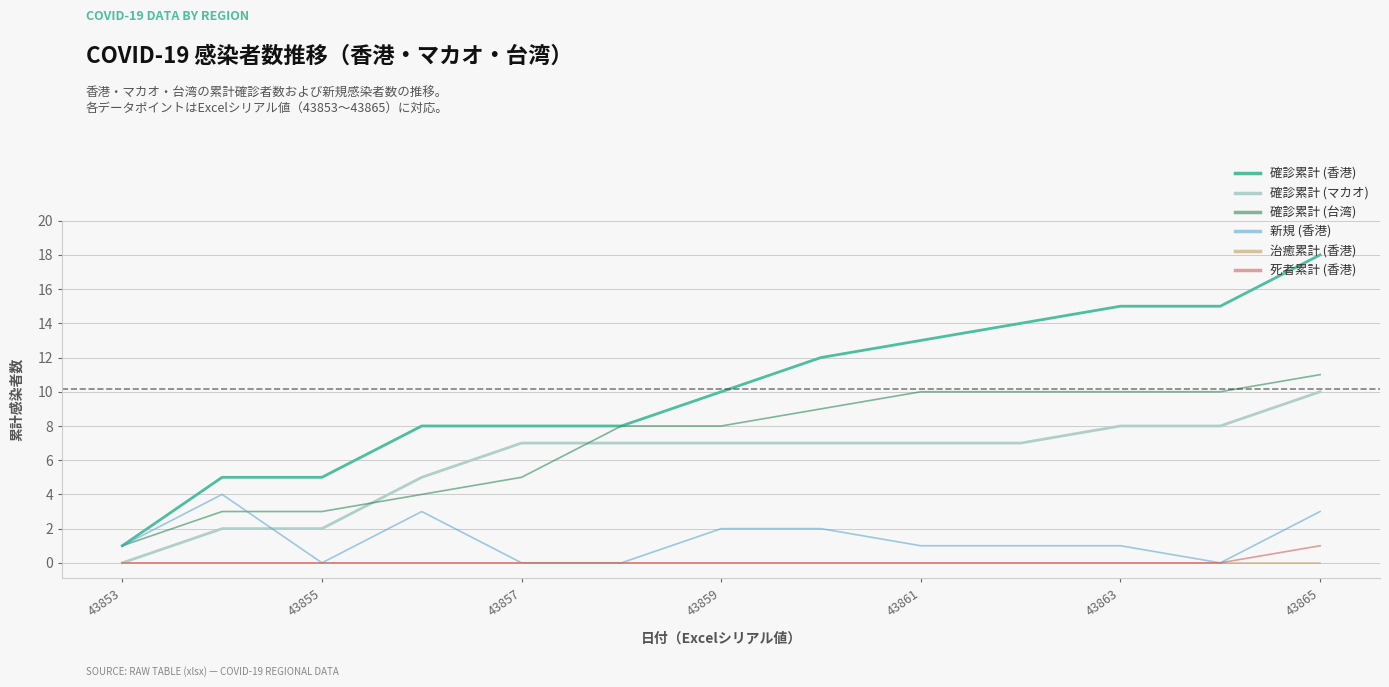

List the series in order of their peak value, lowest first.

治癒累計 (香港), 死者累計 (香港), 新規 (香港), 確診累計 (マカオ), 確診累計 (台湾), 確診累計 (香港)